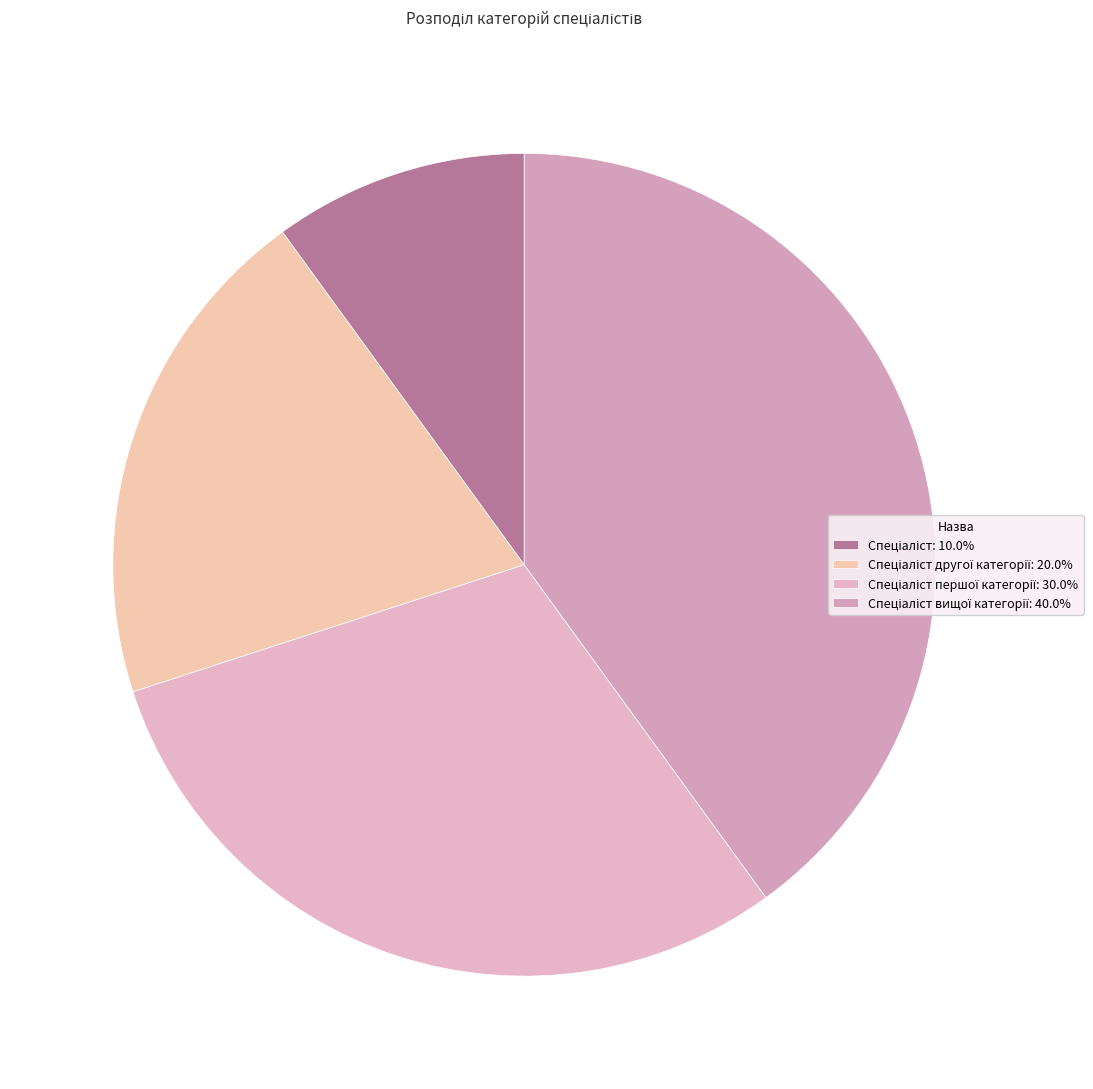

Is there any slice that represents more than half of the pie?

No